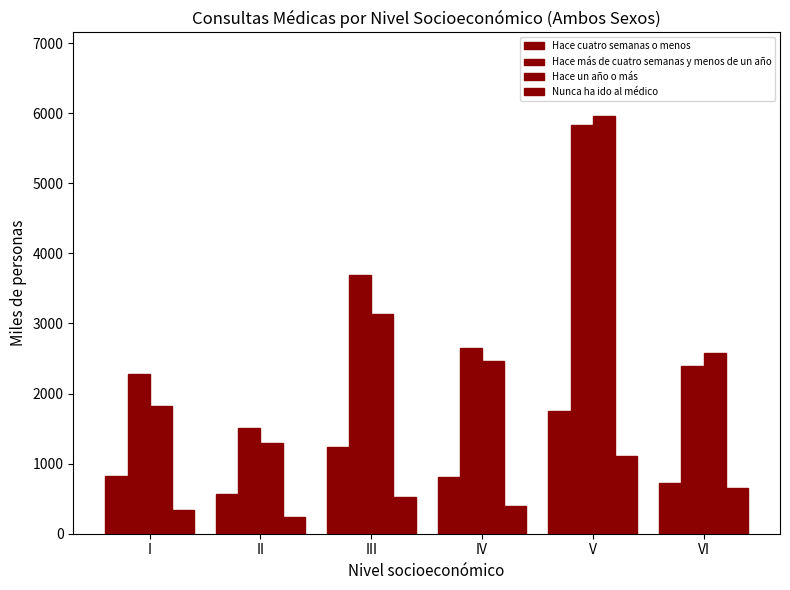

What is the value of the Nunca ha ido al médico bar at the 1st from the left?

335.9